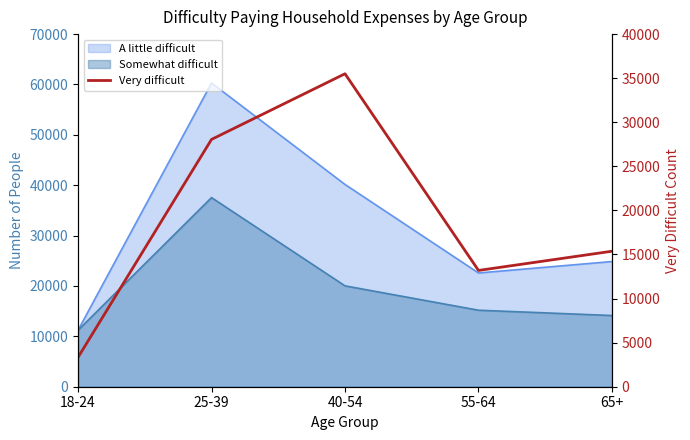

What is the label of the 3rd point from the left?

40-54